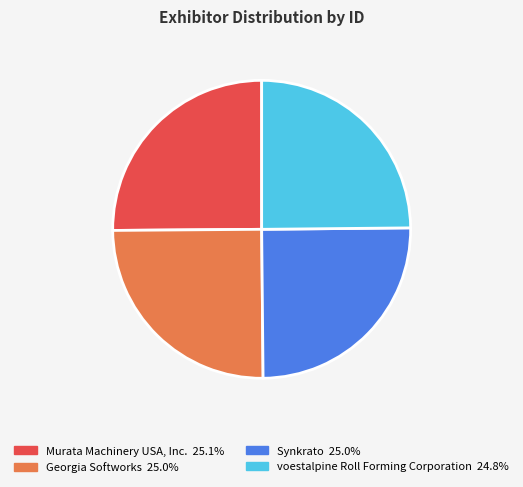

Does Georgia Softworks represent more than half of the total?

No